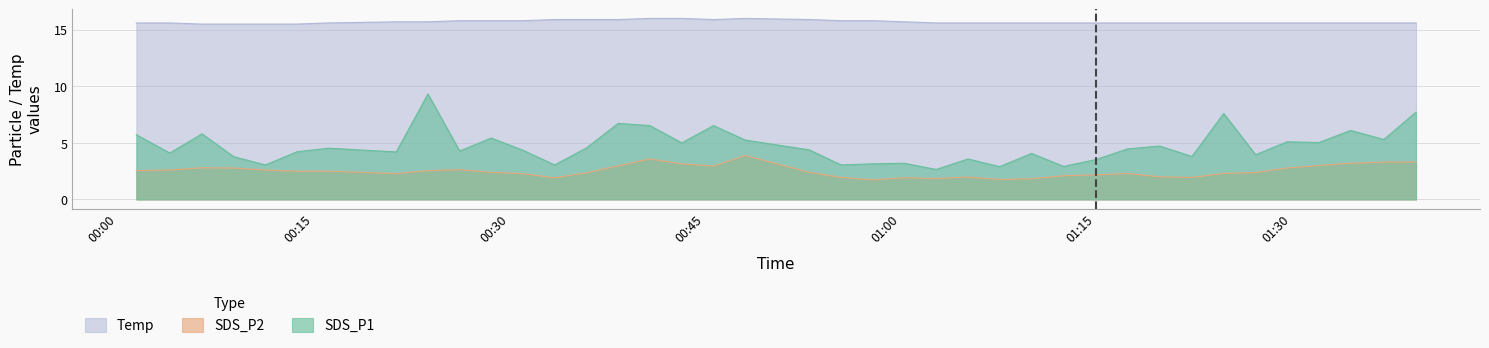

Does the chart have visible grid lines?

Yes